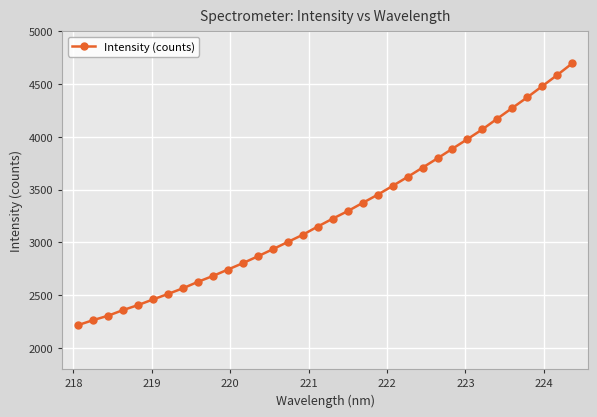

What is the value of the 32nd point from the left?

4480.2